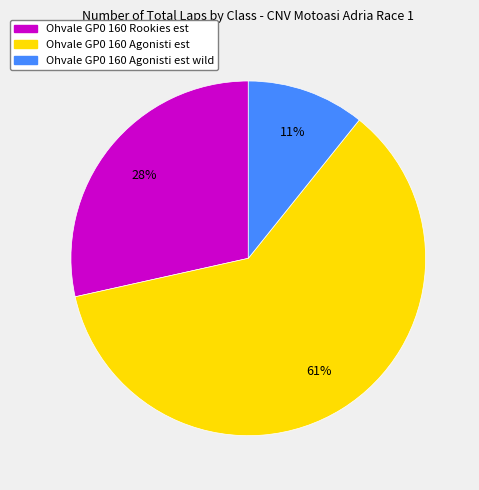

Which category has the biggest portion of the pie?

Ohvale GP0 160 Agonisti est